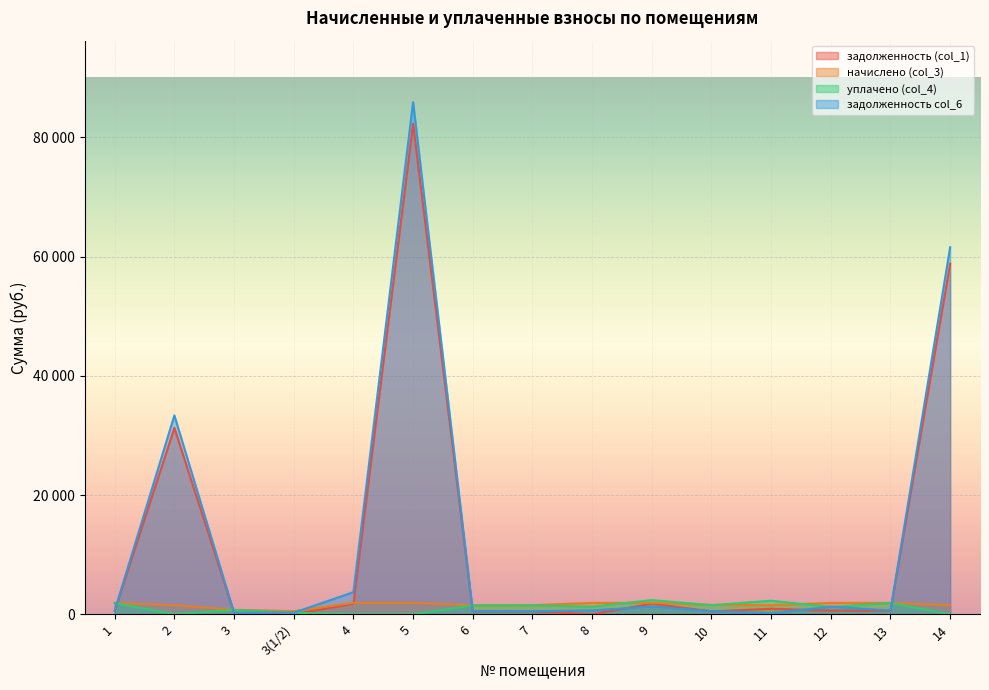

What is the difference between the задолженность (col_1) values at 4 and 13?

1171.0